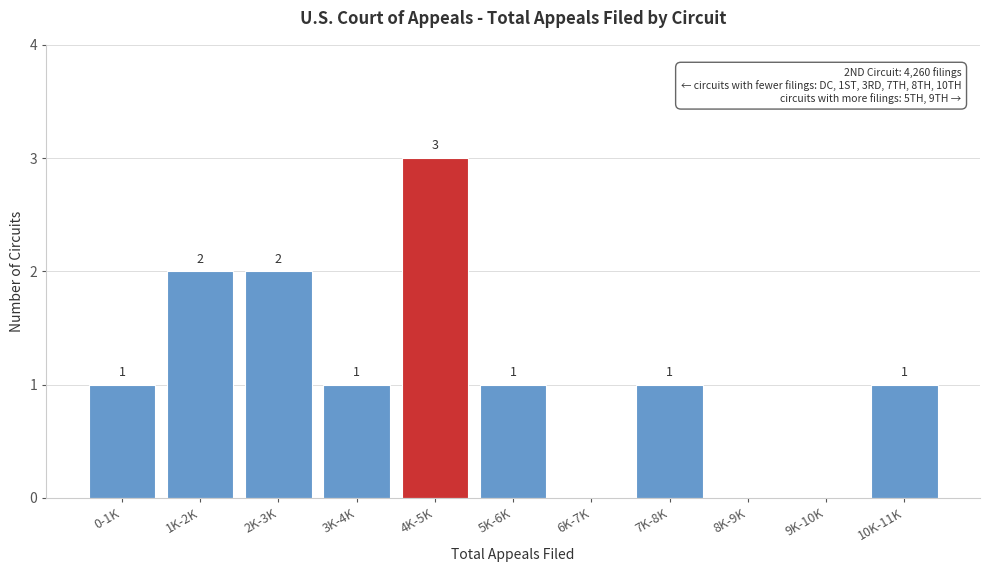

Reading left to right, extract all data points from this chart.

0-1K=1	1K-2K=2	2K-3K=2	3K-4K=1	4K-5K=3	5K-6K=1	6K-7K=0	7K-8K=1	8K-9K=0	9K-10K=0	10K-11K=1